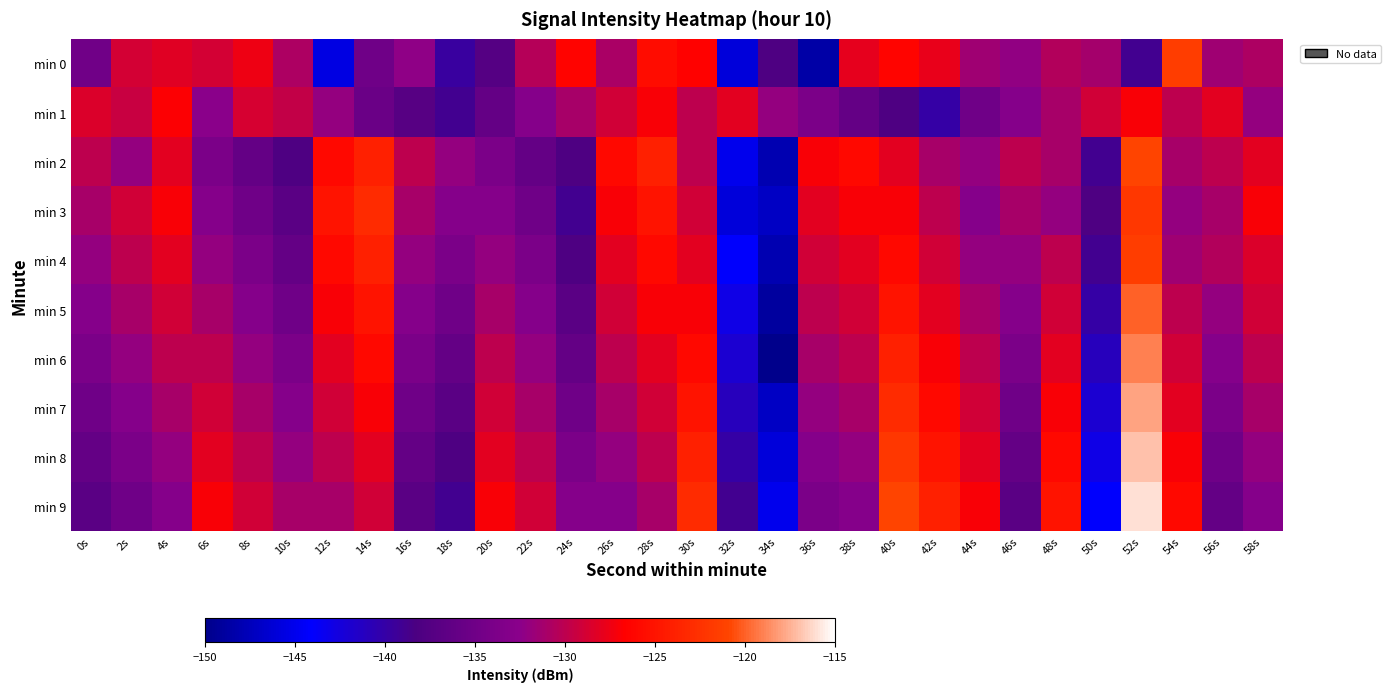

Rank the series at 36s from lowest to highest value.

min 0, min 1, min 9, min 8, min 7, min 6, min 5, min 4, min 3, min 2